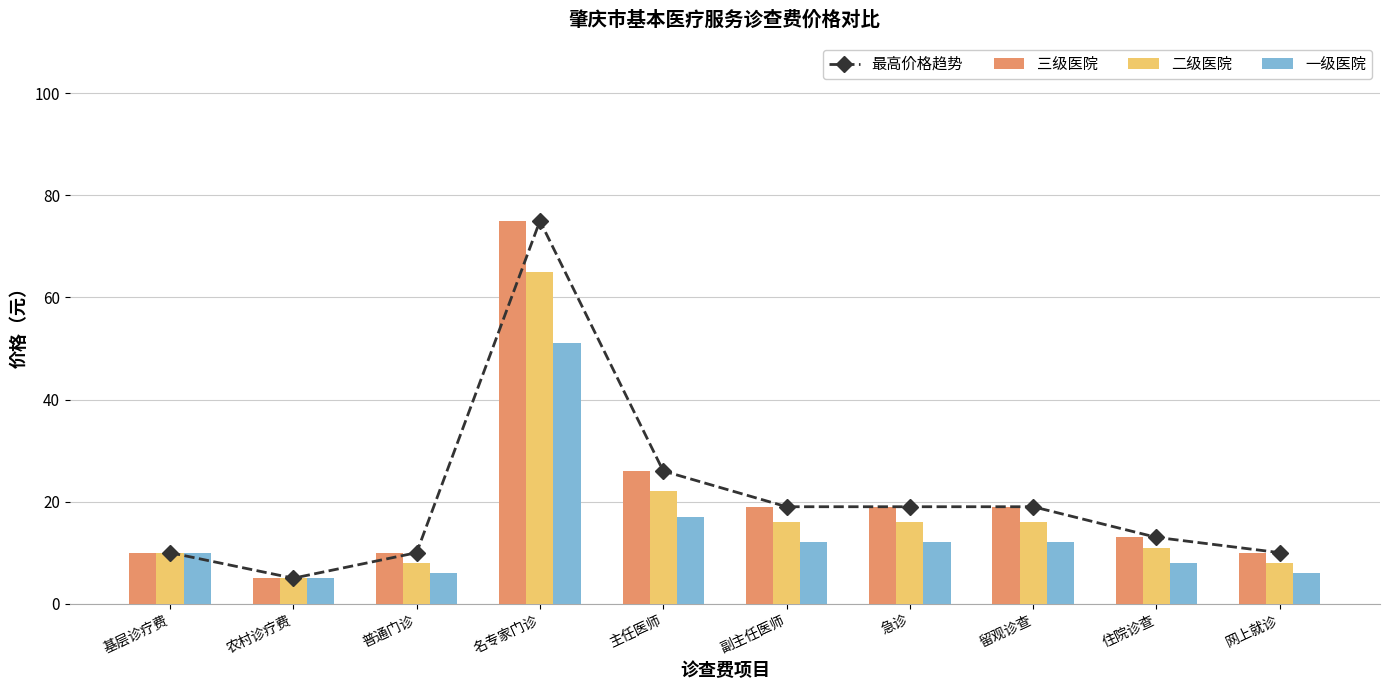

Which category has the highest value in the 最高价格趋势 series?

名专家门诊